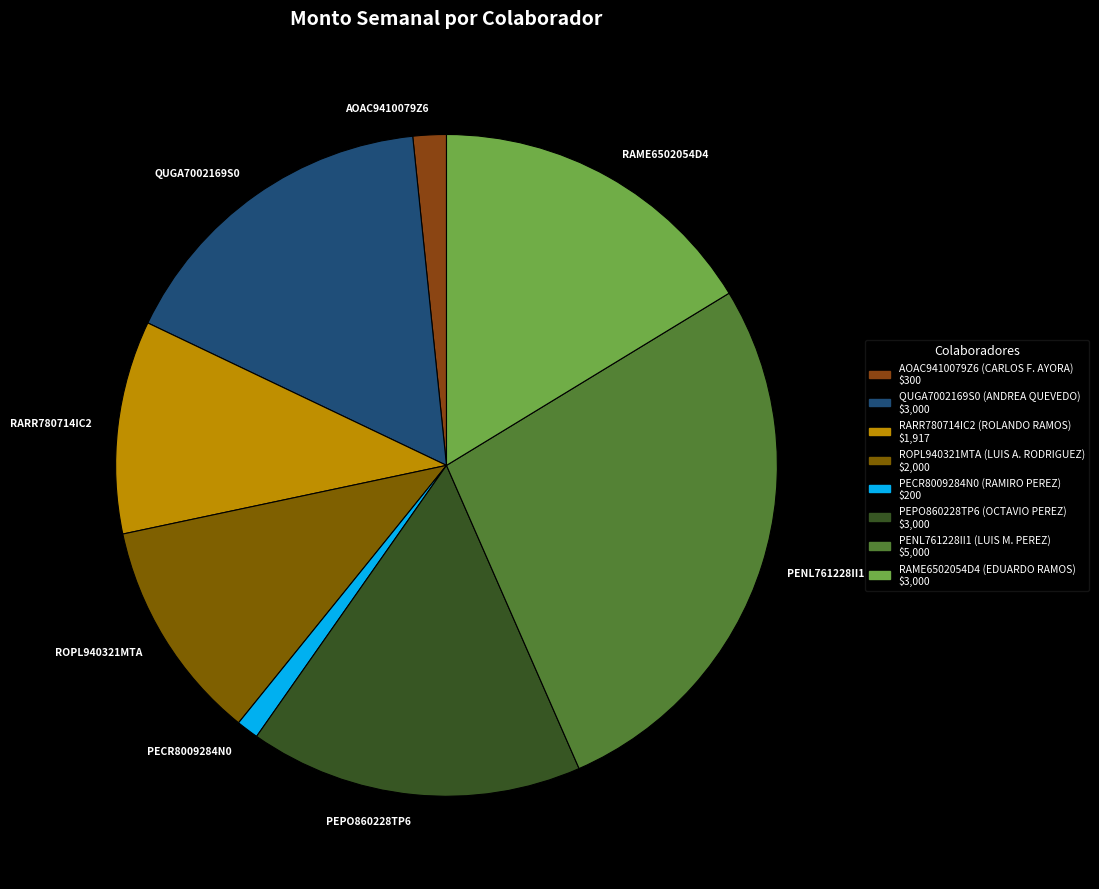

Is there any slice that represents more than half of the pie?

No